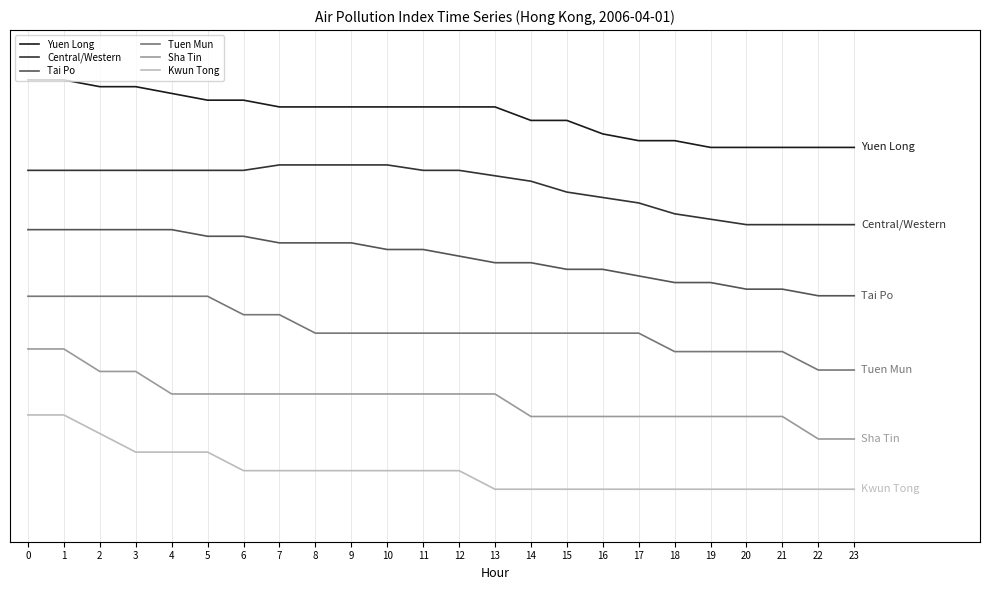

True or false: Tai Po and Sha Tin cross at least once.

False